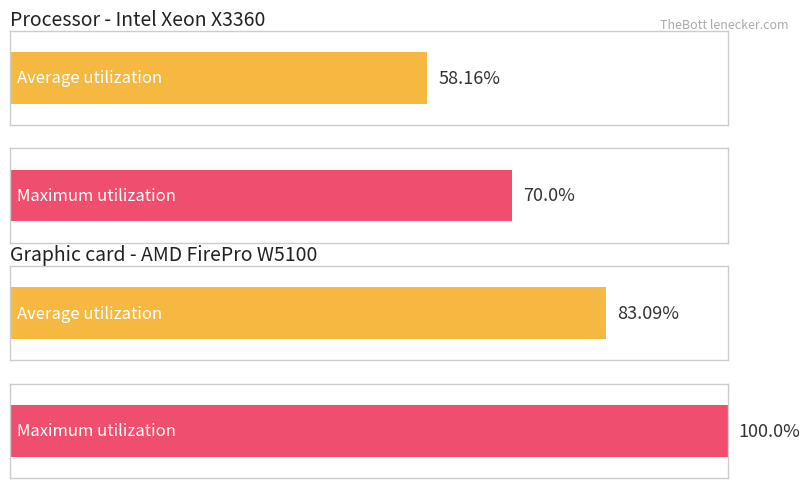

True or false: Maximum utilization has a value of -41.0 at 30.

False